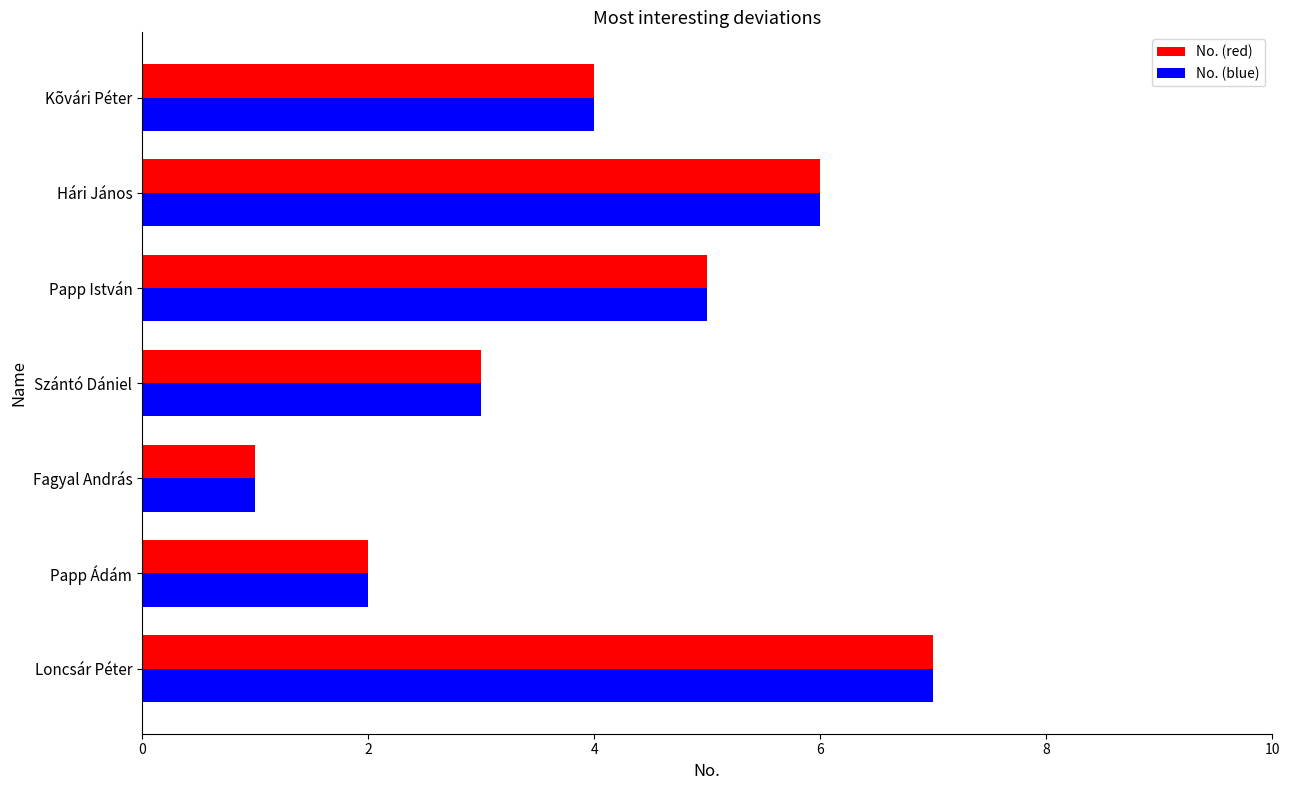

List the labels in order of No. (blue) value, smallest first.

Fagyal András, Papp Ádám, Szántó Dániel, Kõvári Péter, Papp István, Hári János, Loncsár Péter